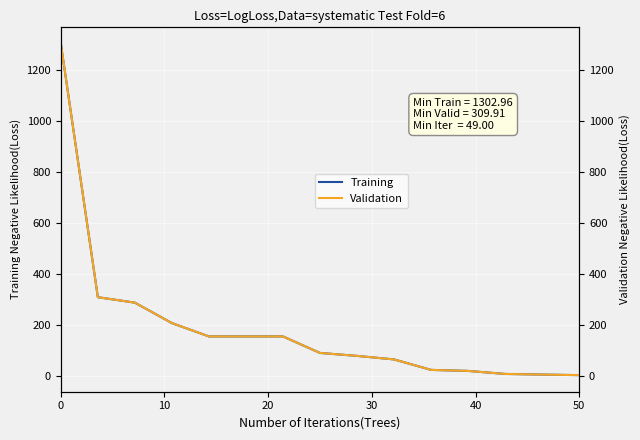

The value of Validation at 7 is 61.6. True or false?

False